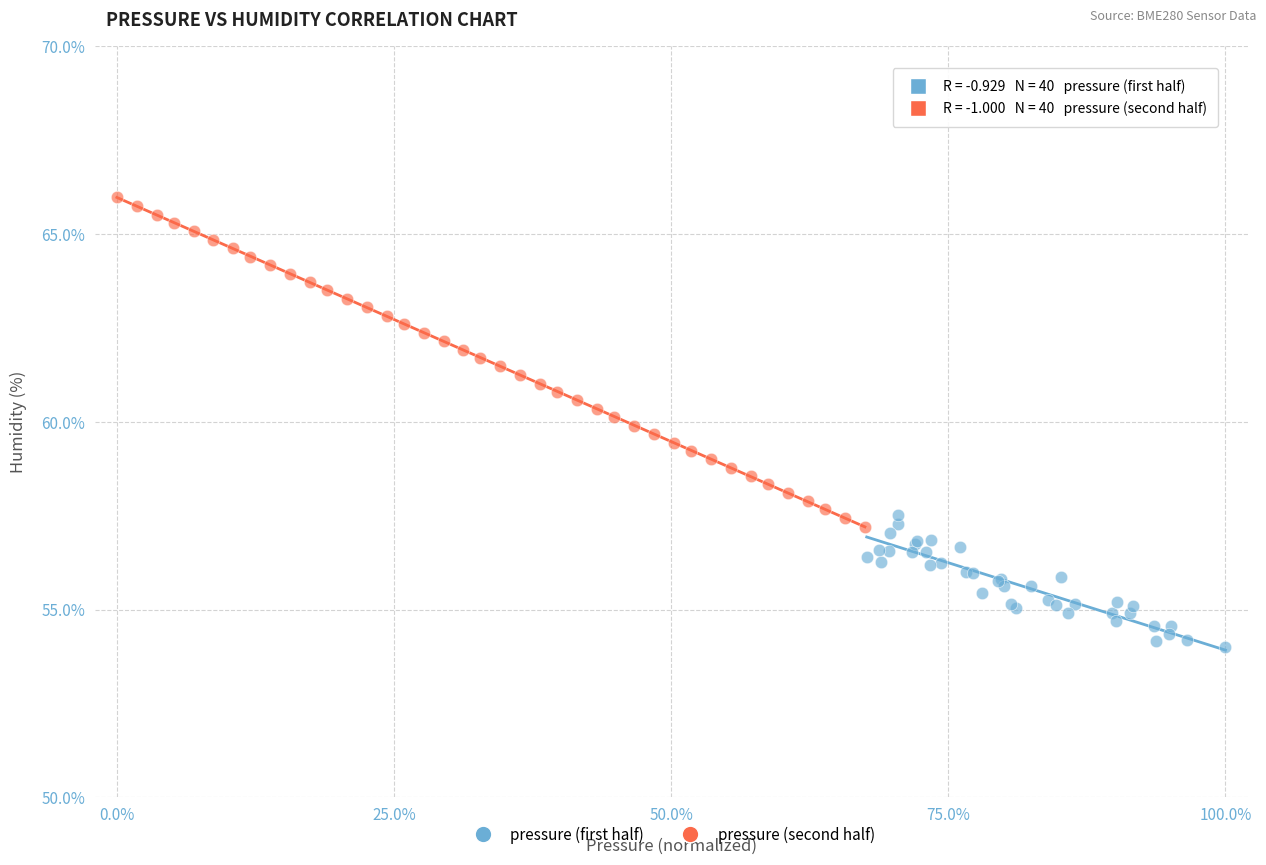

What are all the series names shown in the legend?

pressure (first half), pressure (second half)